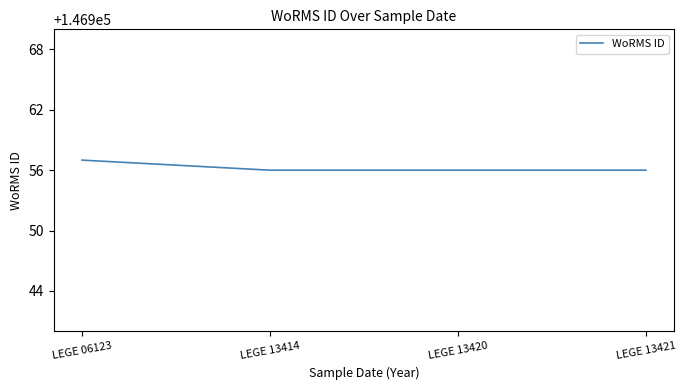

The chart shows a value of 146956 at LEGE 13420. True or false?

True